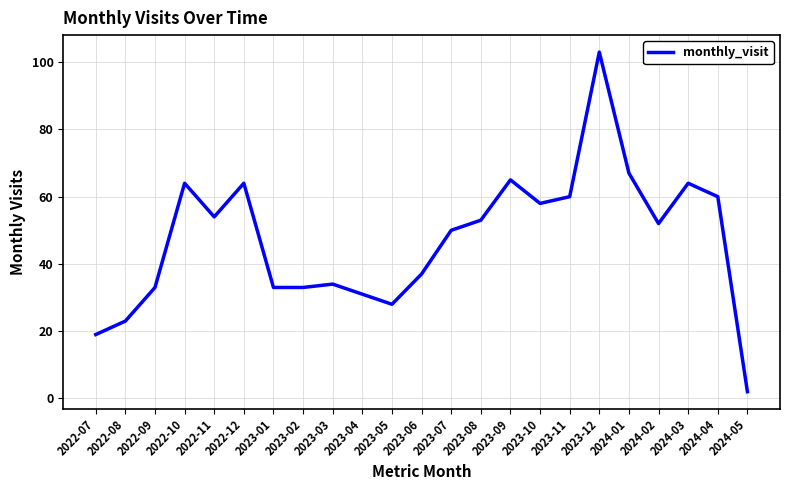

How many series are shown in this chart?

1